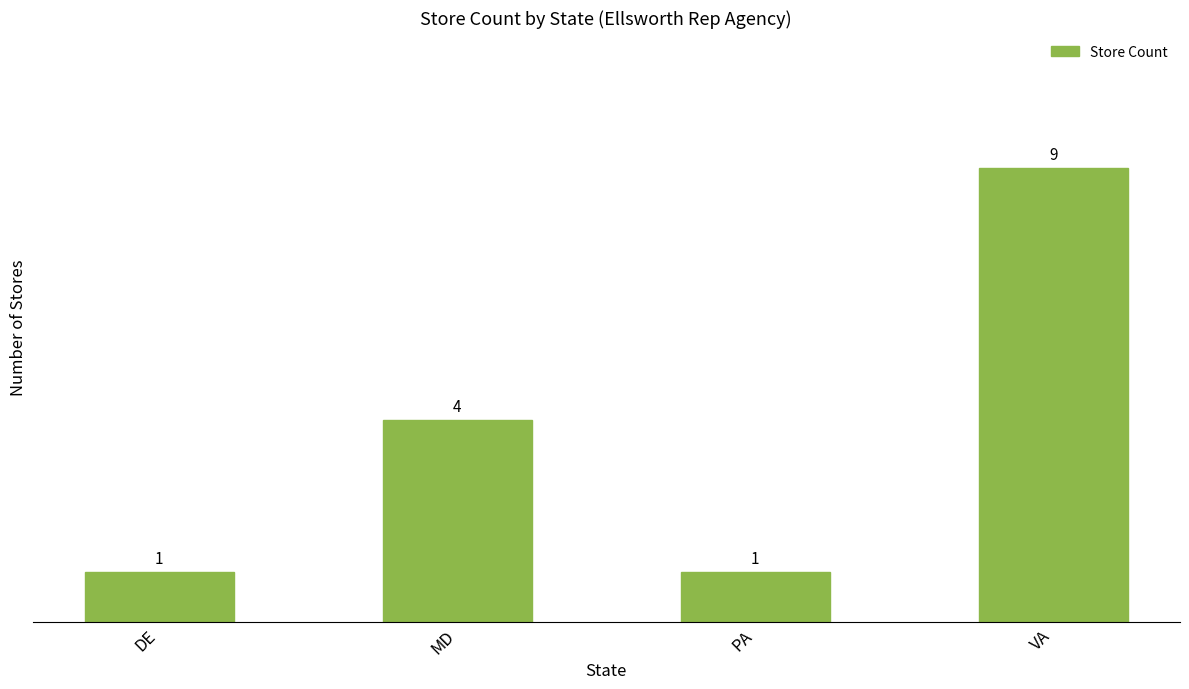

Which has a higher value, MD or VA?

VA